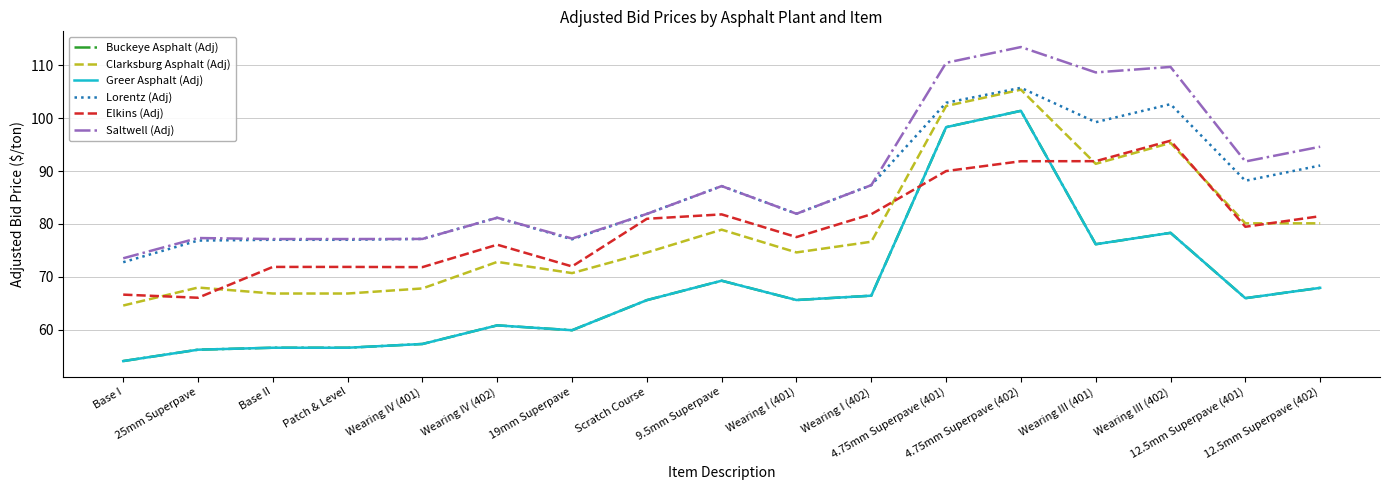

How many values in the Greer Asphalt (Adj) series are below 65?

7